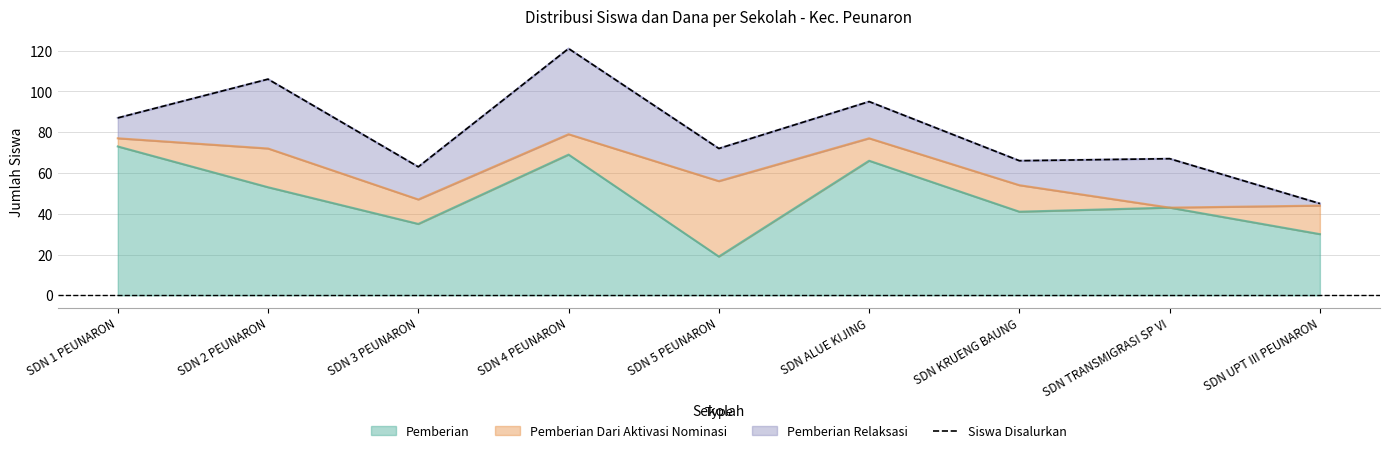

True or false: there are more than 2 points higher than both neighbors.

True